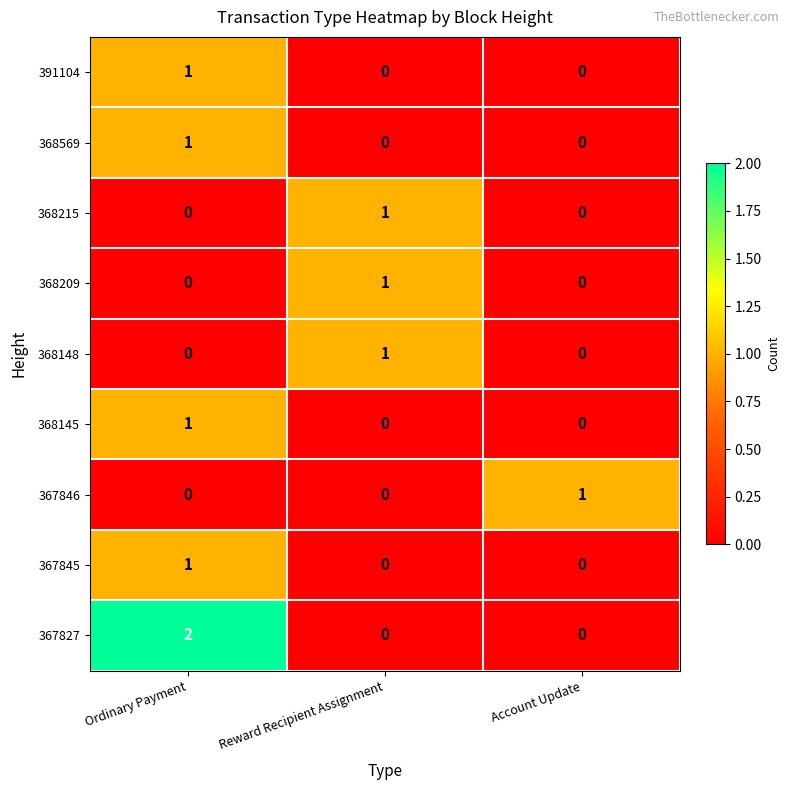

Is it true that 367846 equals -1 at Reward Recipient Assignment?

False